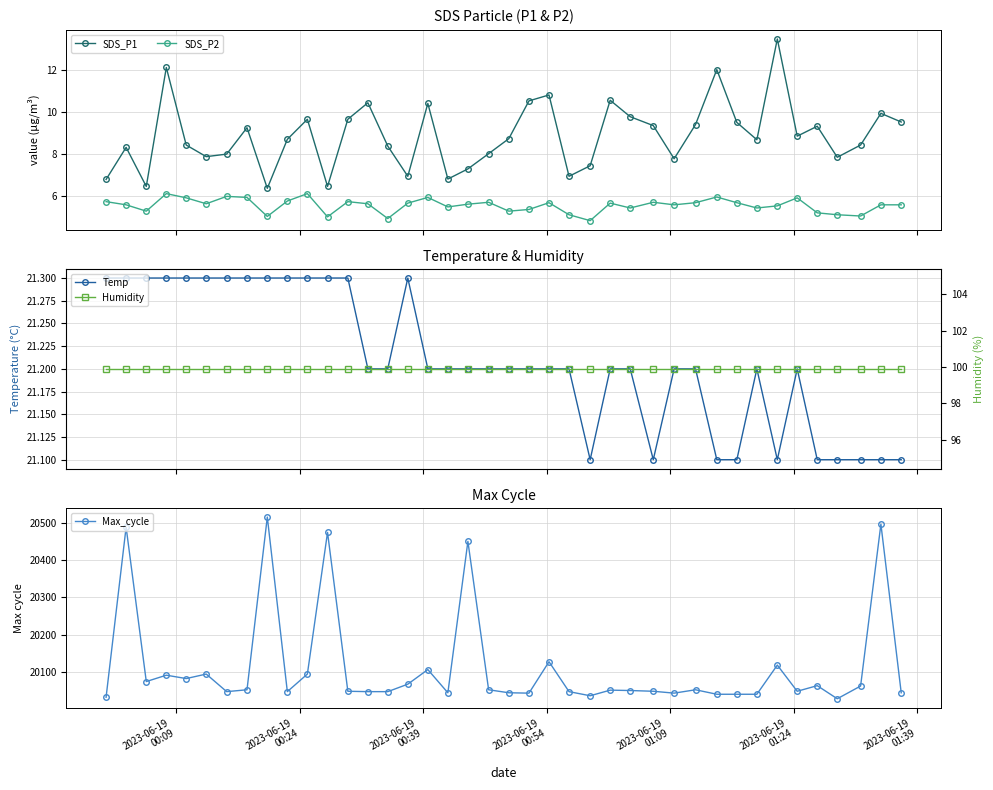

What is the value of the Temp point at the 32nd from the left?

21.1